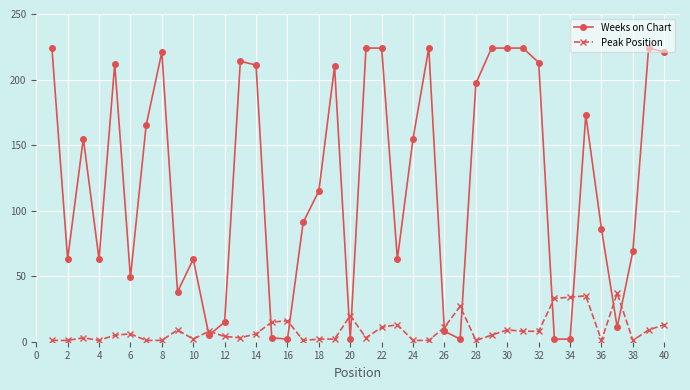

Which series has the largest total across all categories?

Weeks on Chart